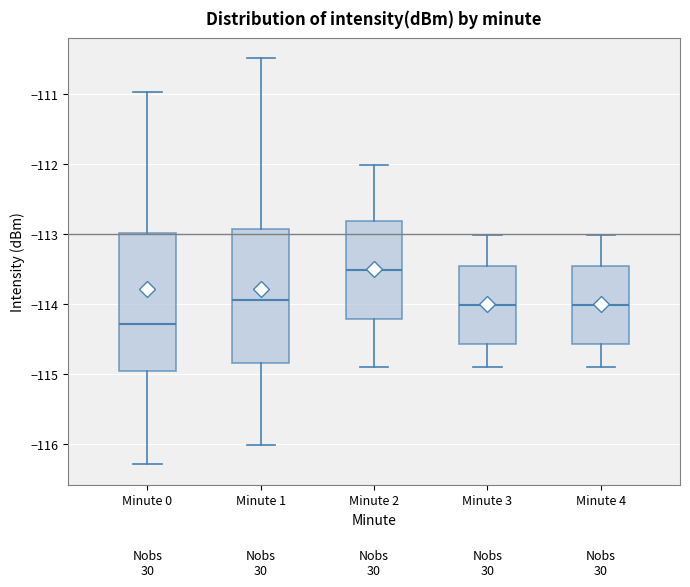

Which box's median line is the lowest?

Minute 0